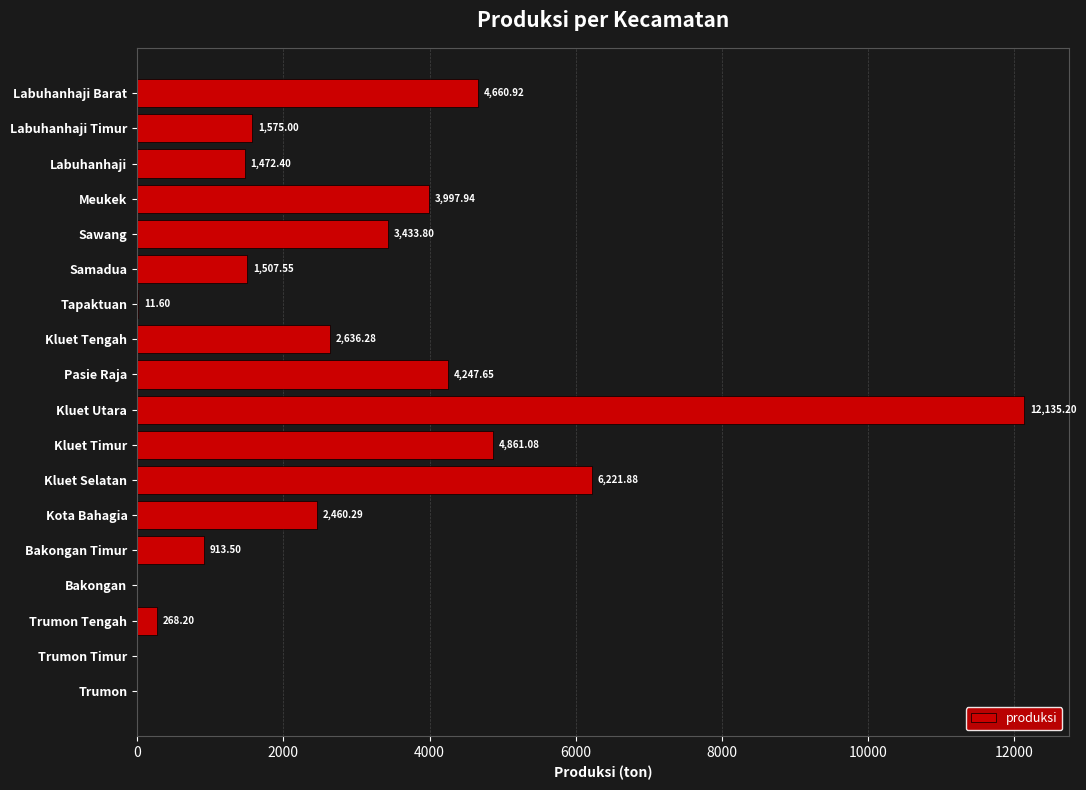

Are the bars horizontal?

Yes